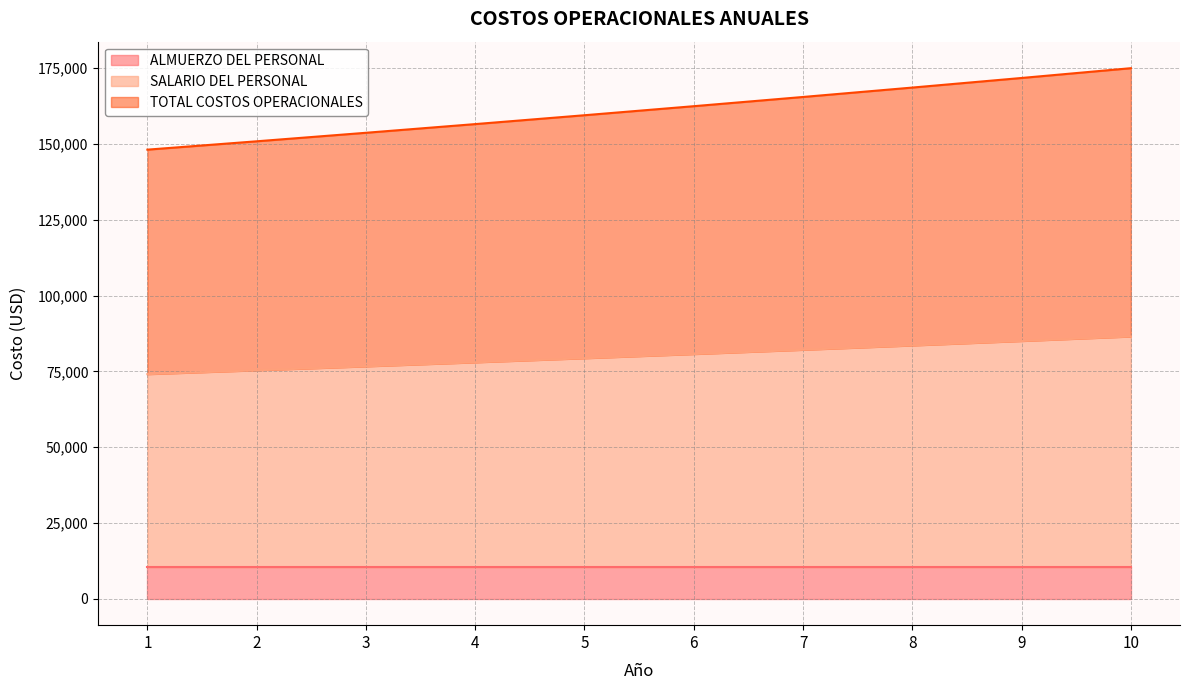

What are all the series names shown in the legend?

ALMUERZO DEL PERSONAL, SALARIO DEL PERSONAL, TOTAL COSTOS OPERACIONALES